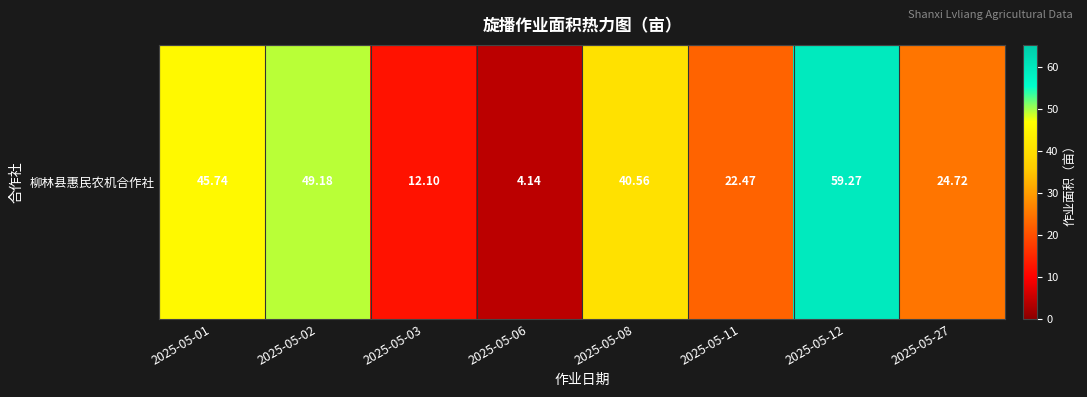

Where is the data nearest to the value 31?

2025-05-27